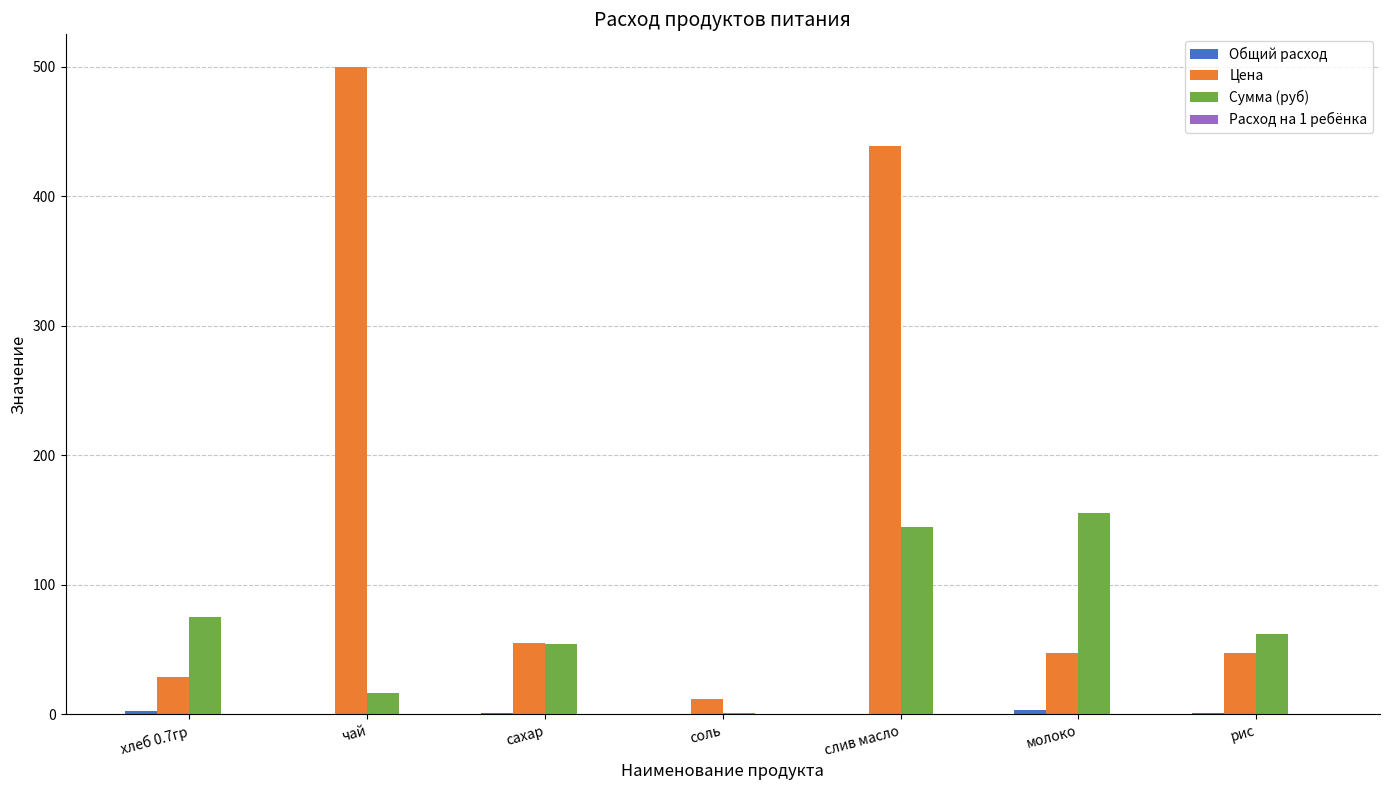

Is it true that Цена equals 28.6 at хлеб 0.7гр?

True